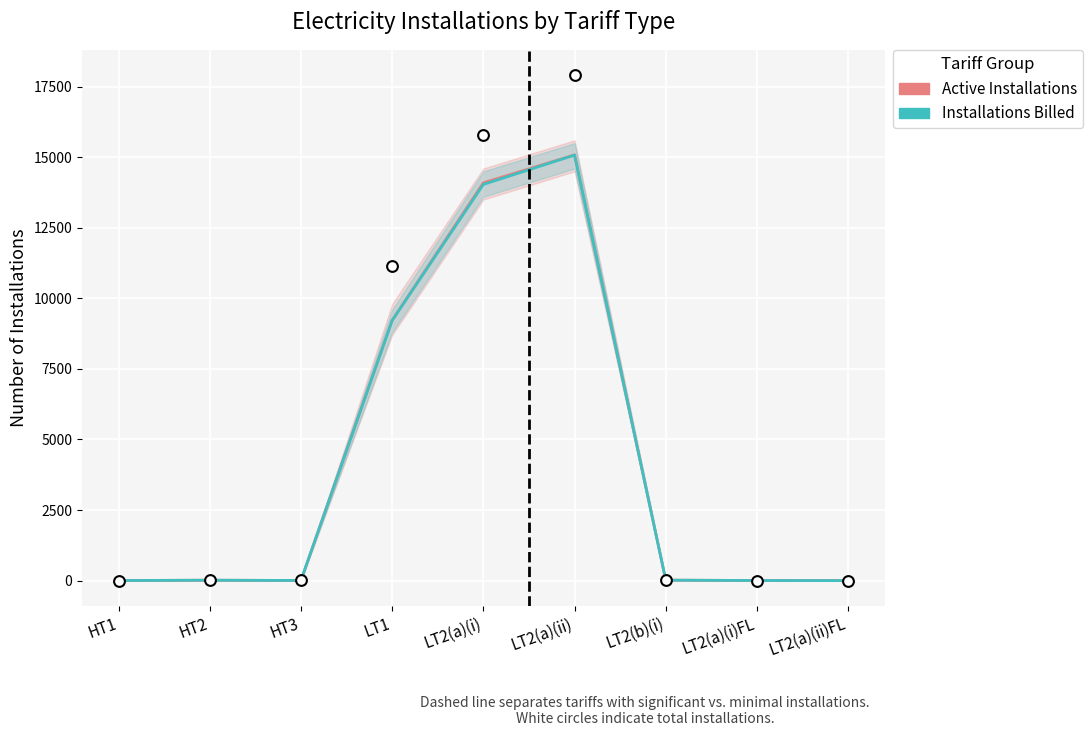

Which series has the largest Y range (max minus min)?

Active Installations